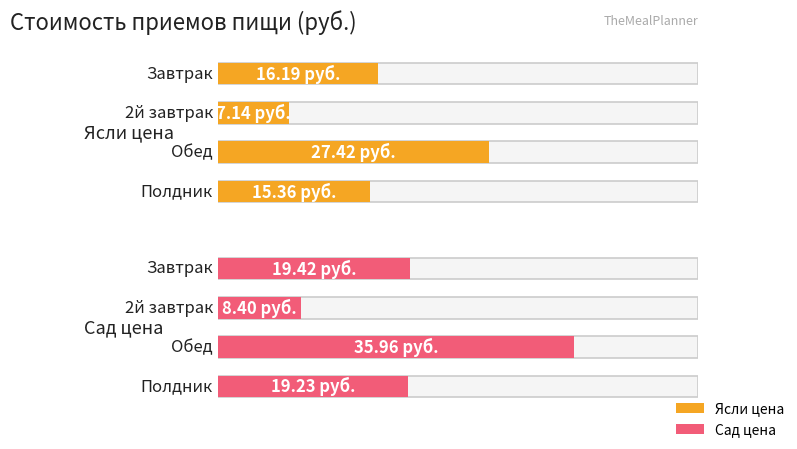

What is the label of the 2nd bar from the left?

2й завтрак